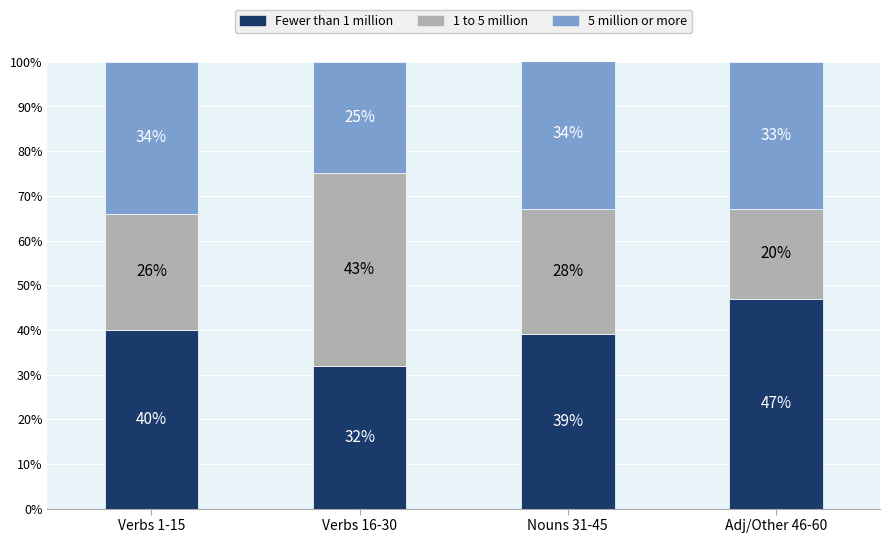

The value of Fewer than 1 million at Verbs 16-30 is 11. True or false?

False